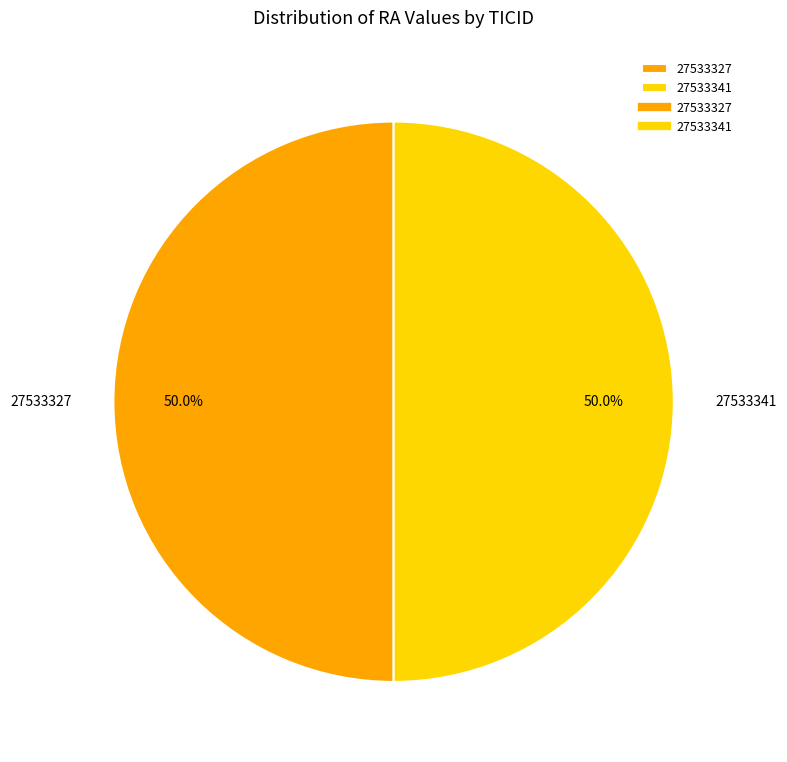

What is the total percentage of 27533341 and 27533327?

100.0%